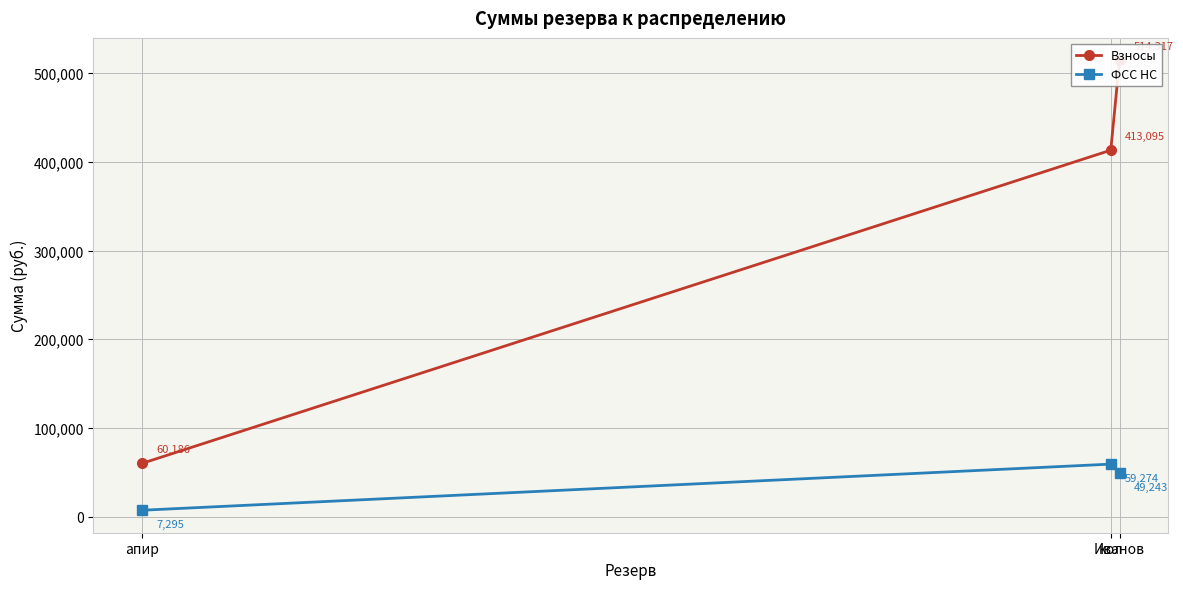

Which series changed the most between Иванов and апир?

Взносы